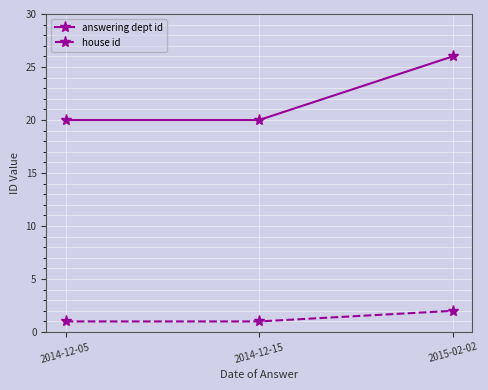

What is the value of the house id point at the 2nd from the left?

1